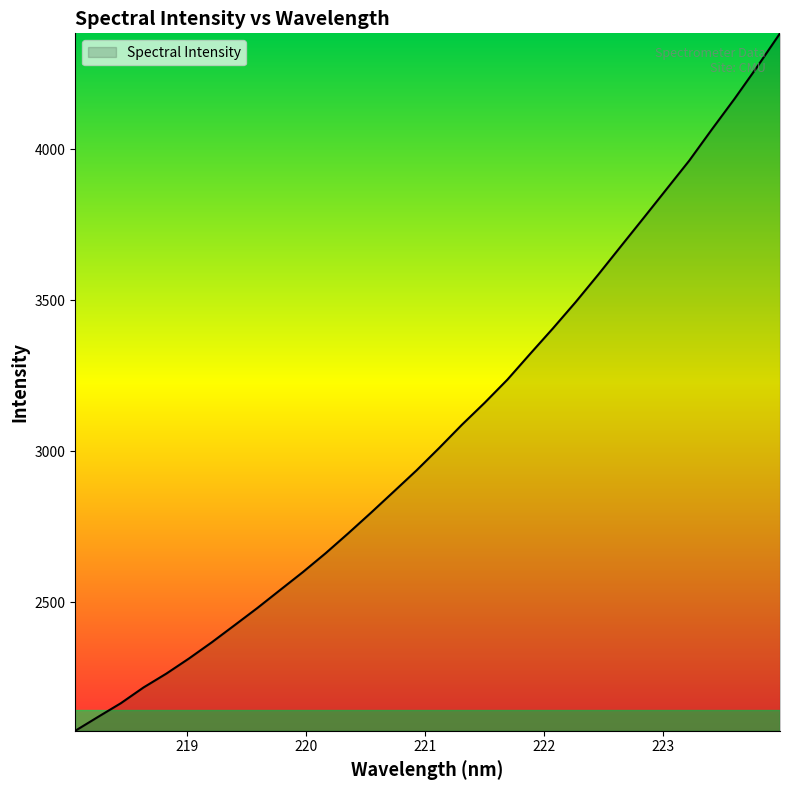

True or false: there are more than 2 points higher than both neighbors.

False